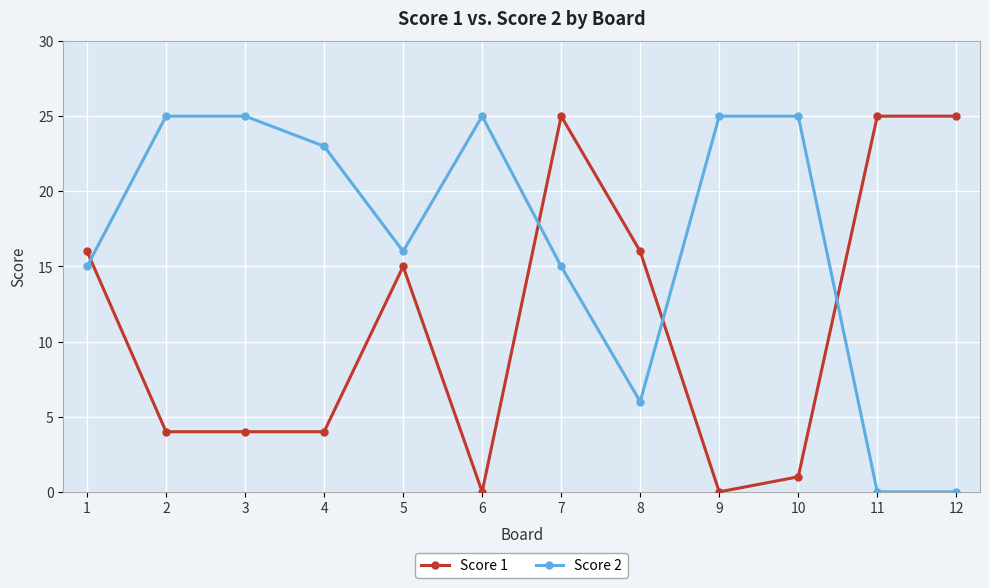

Reading left to right, what are all the values shown in this chart?

Score 1: 16	4	4	4	15	0	25	16	0	1	25	25
Score 2: 15	25	25	23	16	25	15	6	25	25	0	0